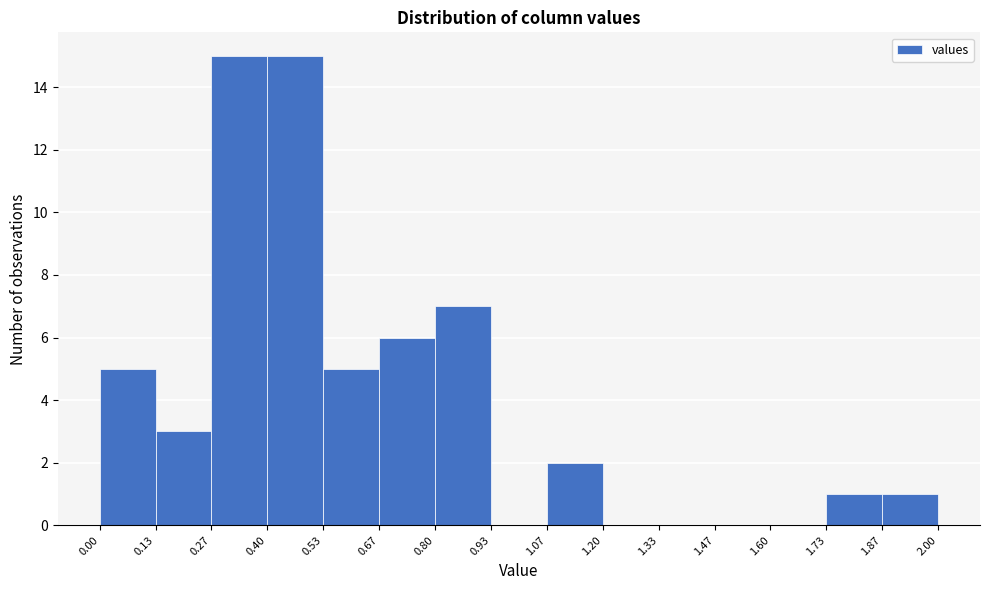

Reading left to right, list every bar in this chart as the range it spans on the x-axis followed by its height. The values are not printed on the chart, so give them approximately, as read against the axis.

0.00 to 0.13: 5
0.13 to 0.27: 3
0.27 to 0.40: 15
0.40 to 0.53: 15
0.53 to 0.67: 5
0.67 to 0.80: 6
0.80 to 0.93: 7
0.93 to 1.07: 0
1.07 to 1.20: 2
1.20 to 1.33: 0
1.33 to 1.47: 0
1.47 to 1.60: 0
1.60 to 1.73: 0
1.73 to 1.87: 1
1.87 to 2.00: 1